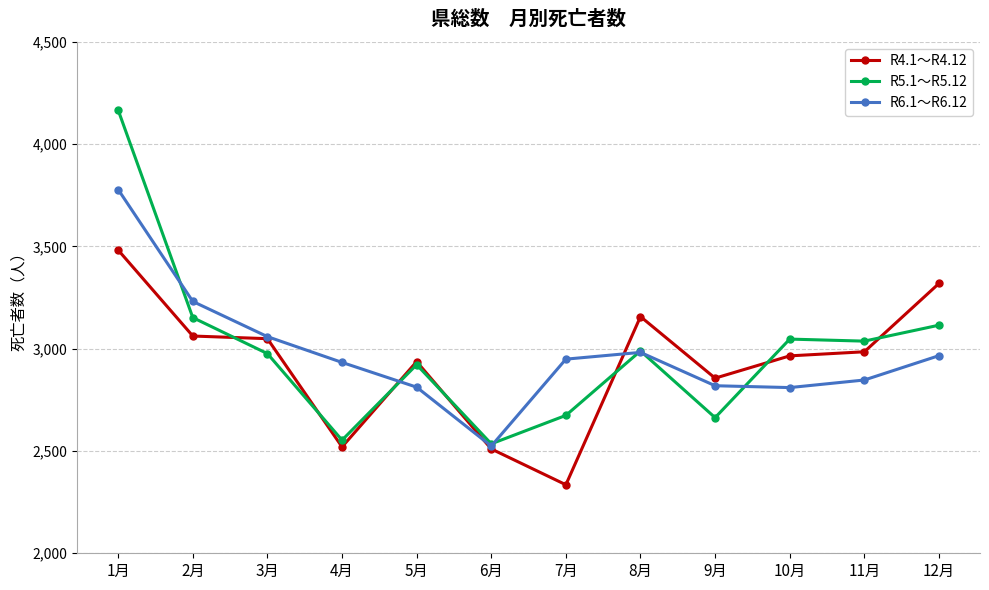

What is the total value across all series at 4月?

8006